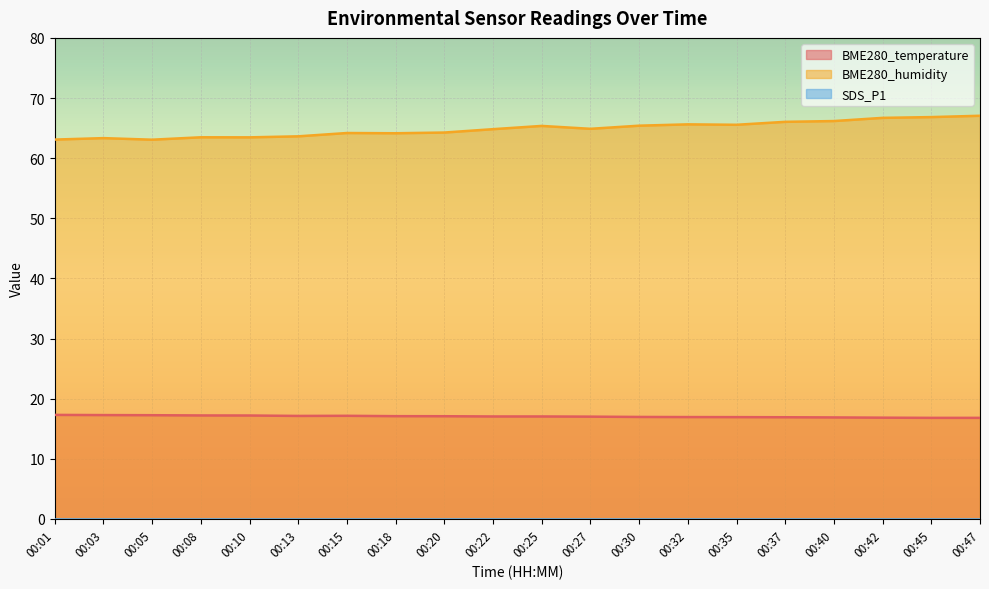

What value does the BME280_temperature series have at 00:30?

17.0